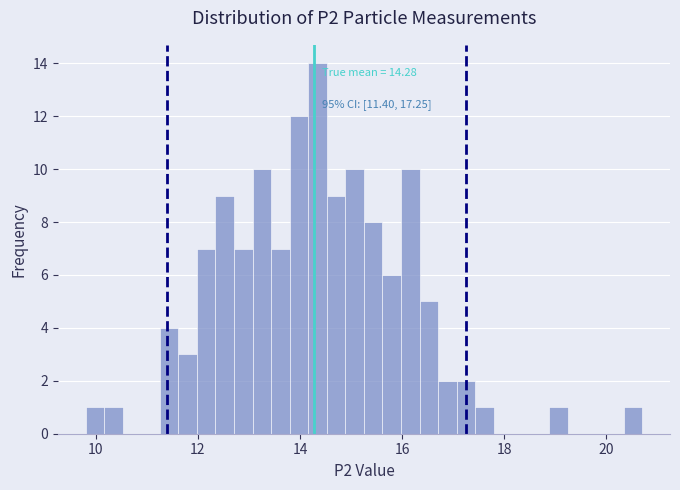

Around what value on the x-axis is the tallest bar? Give the approximate position of its centre, as read against the axis.

14.4